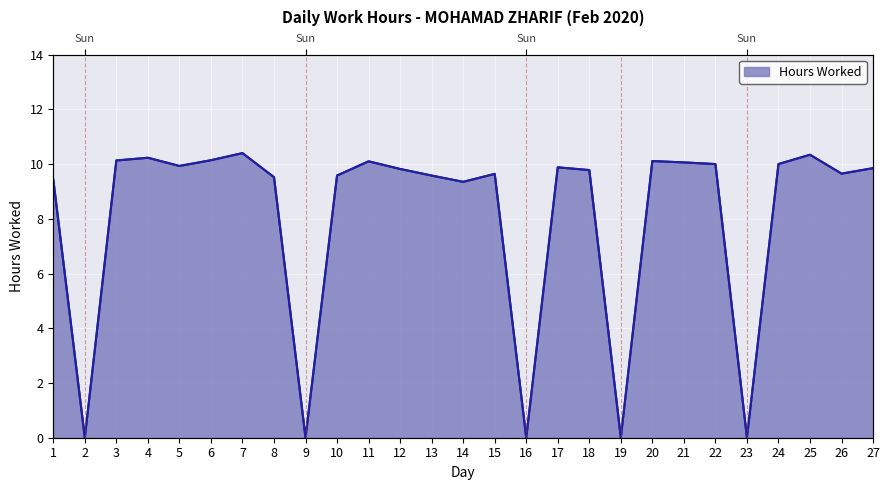

What is the change in value from 21 to 27?

-0.2